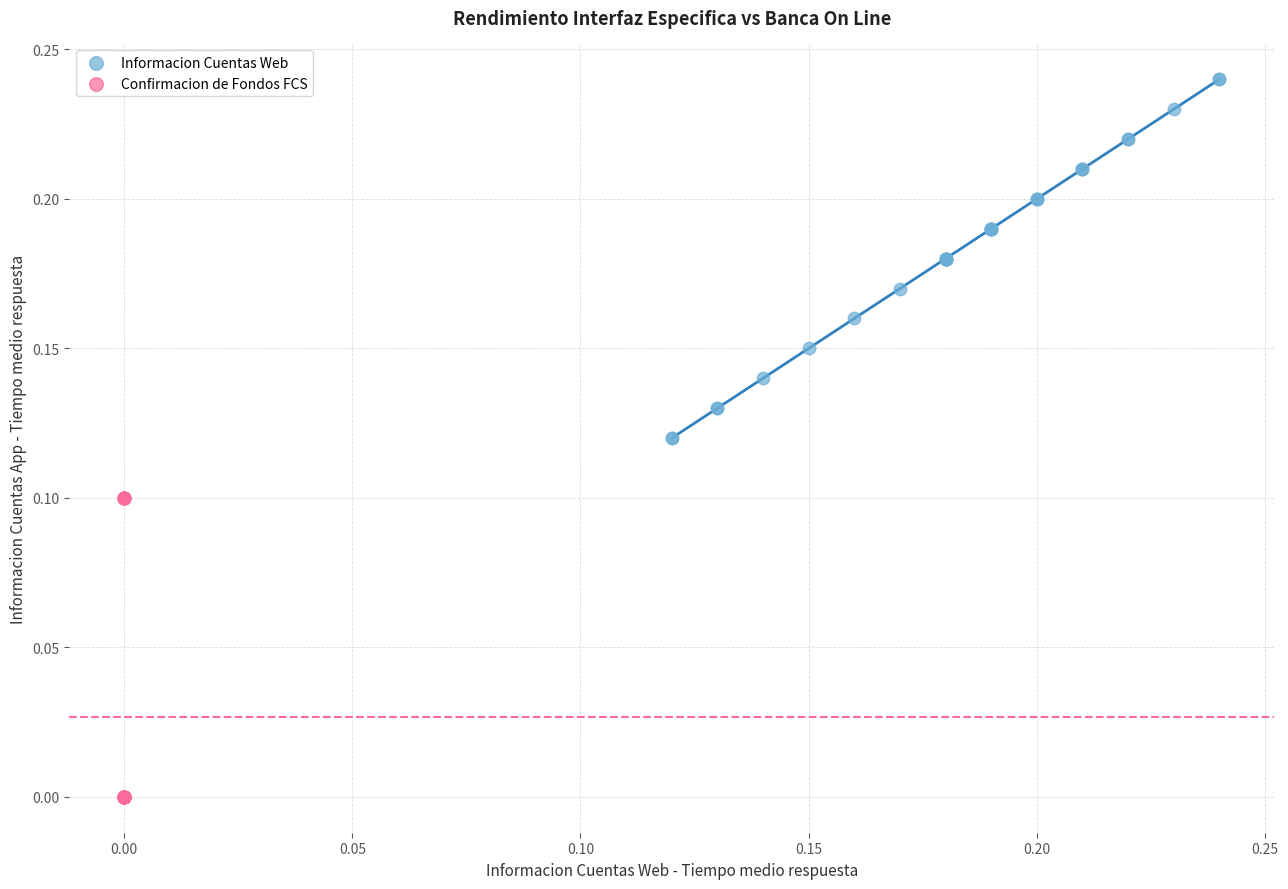

Which series contains the lowest Y value?

Confirmacion de Fondos FCS